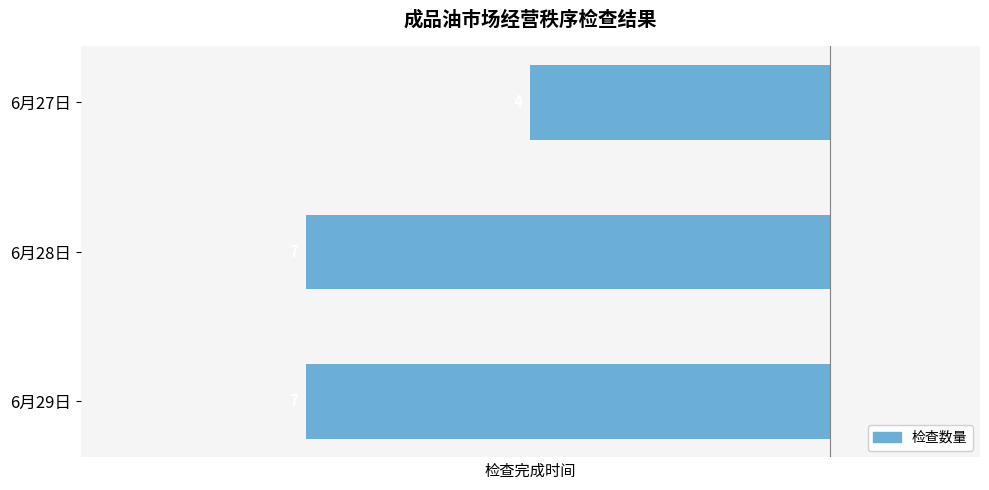

How many bars are there in total?

3